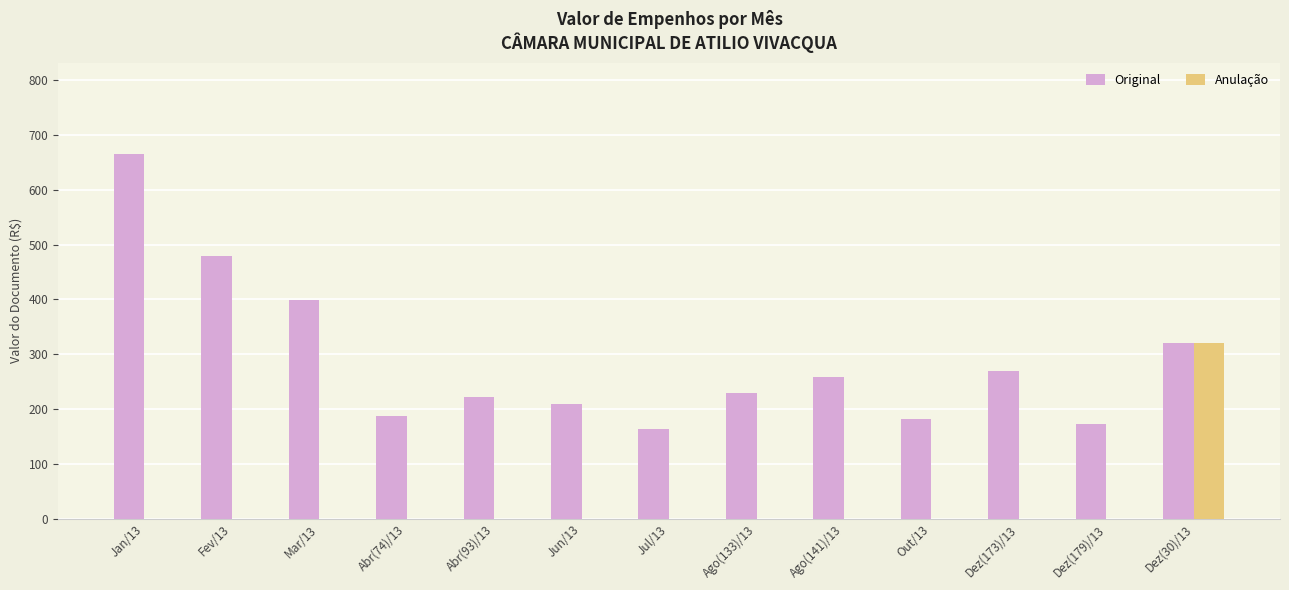

Where is Original nearest to the value 414?

Mar/13